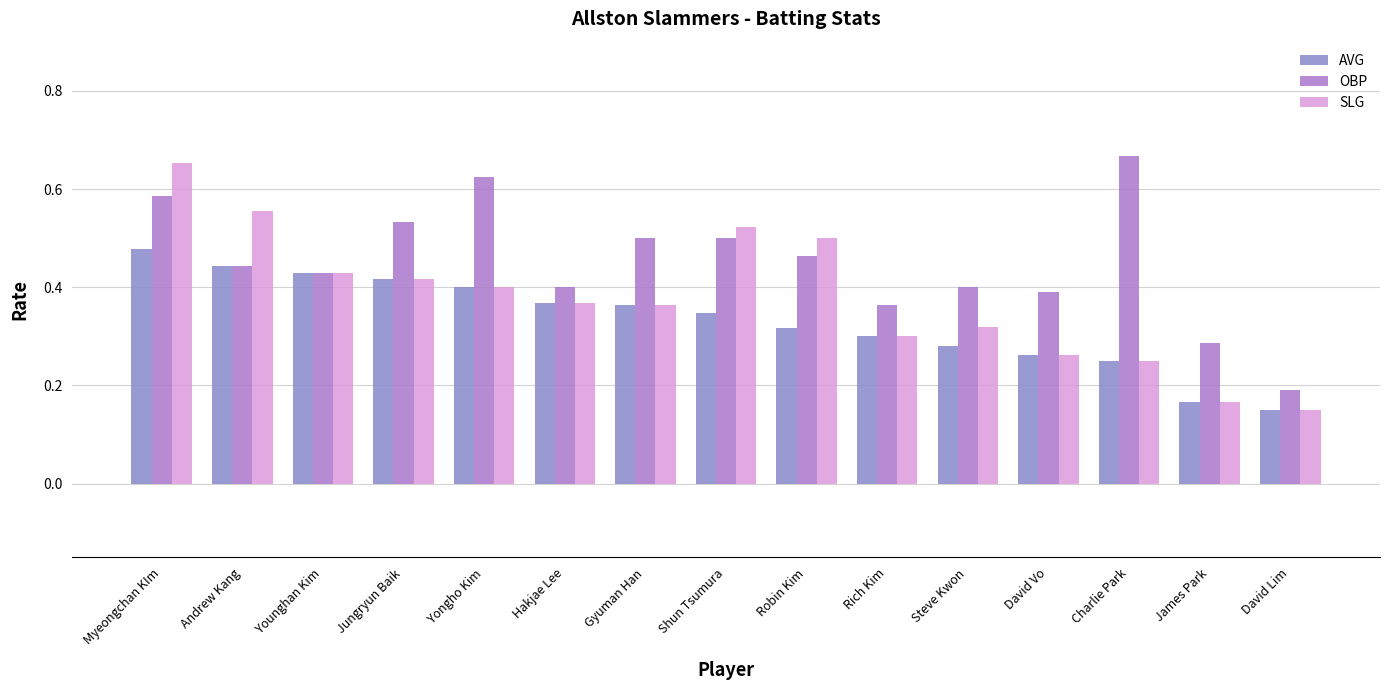

How many bars are there in each group?

3